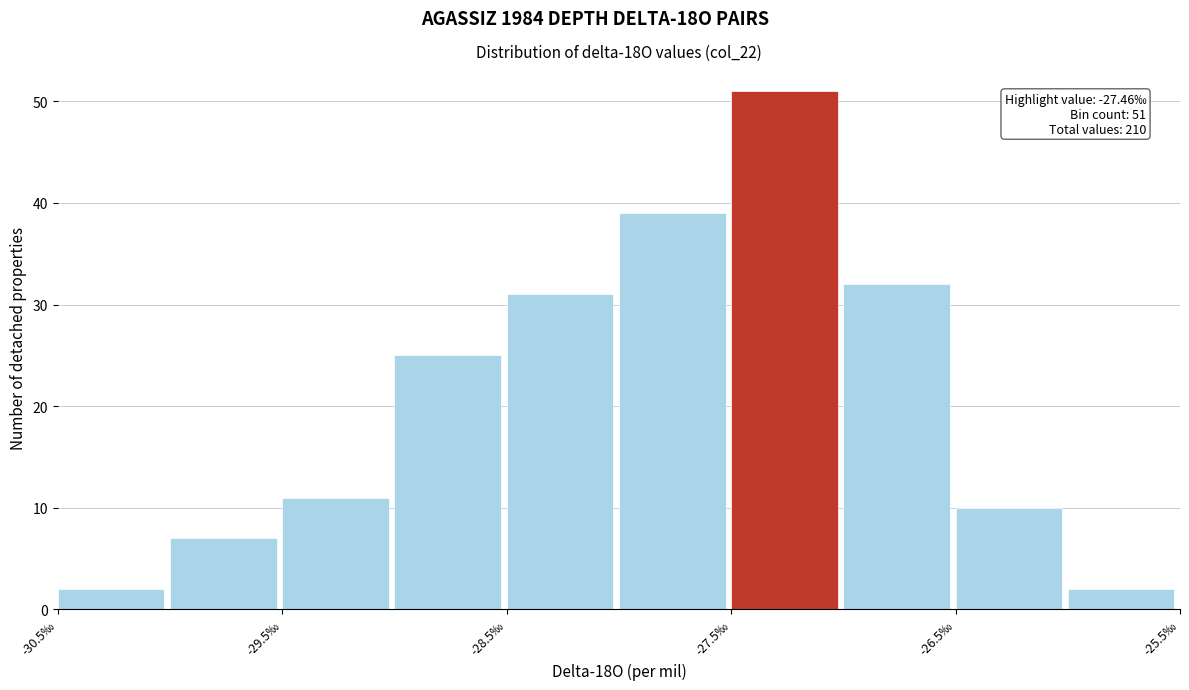

Which range on the x-axis has the tallest bar?

-27.5 to -27.0